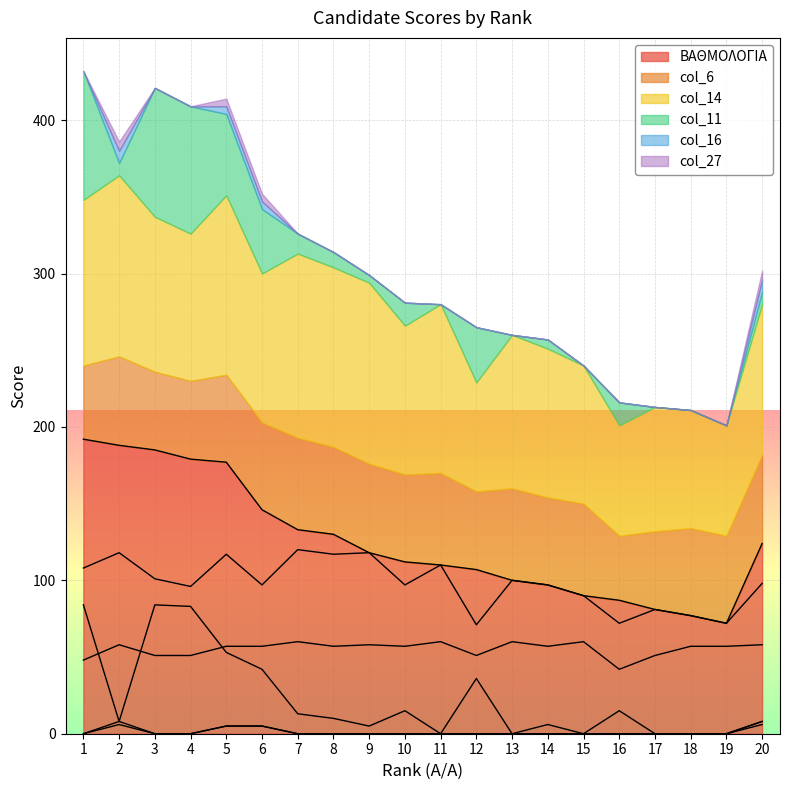

What is the value of the col_6 point at the 4th from the left?

51